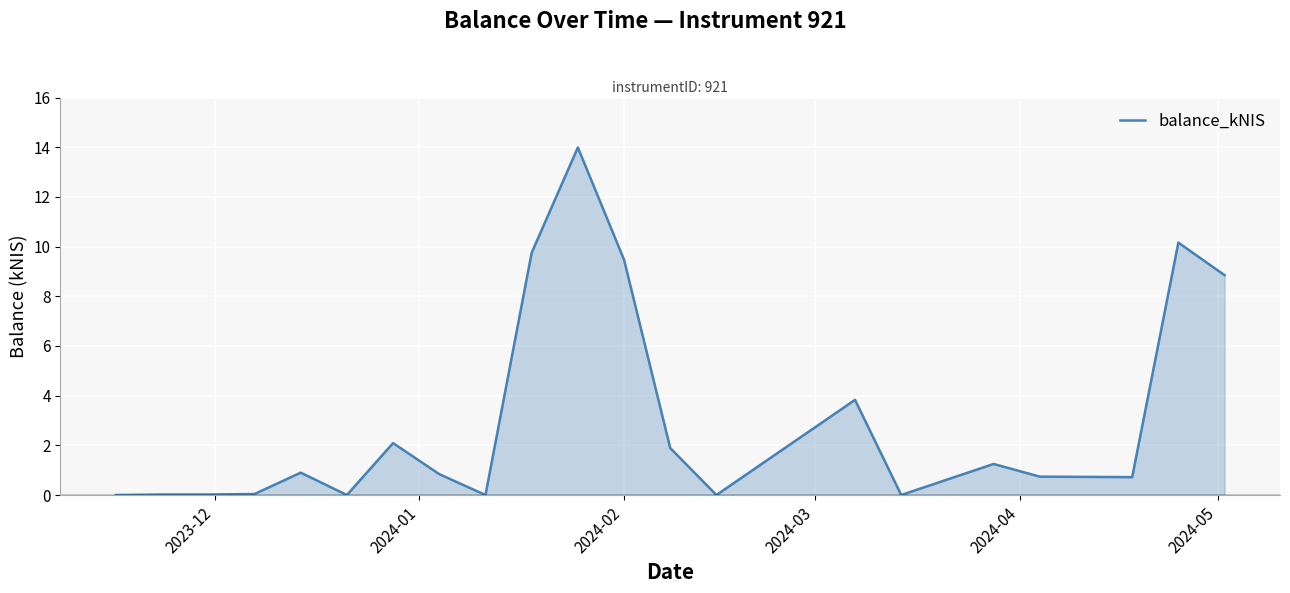

What is the sum of all values?

65.3